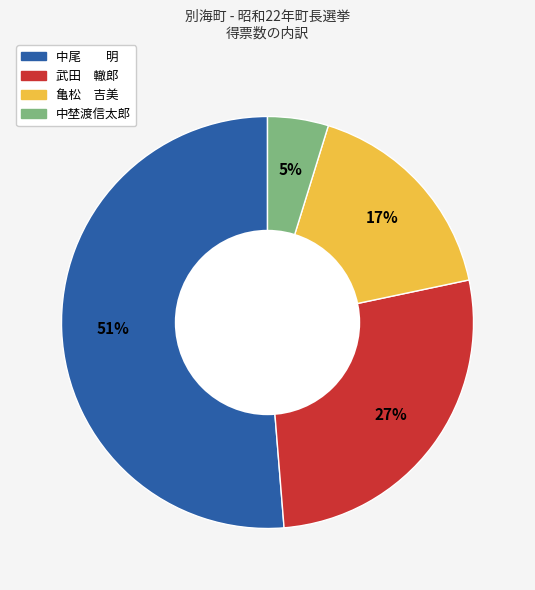

What is the ratio of the value at 中尾 明 to the value at 武田 轍郎?

1.9